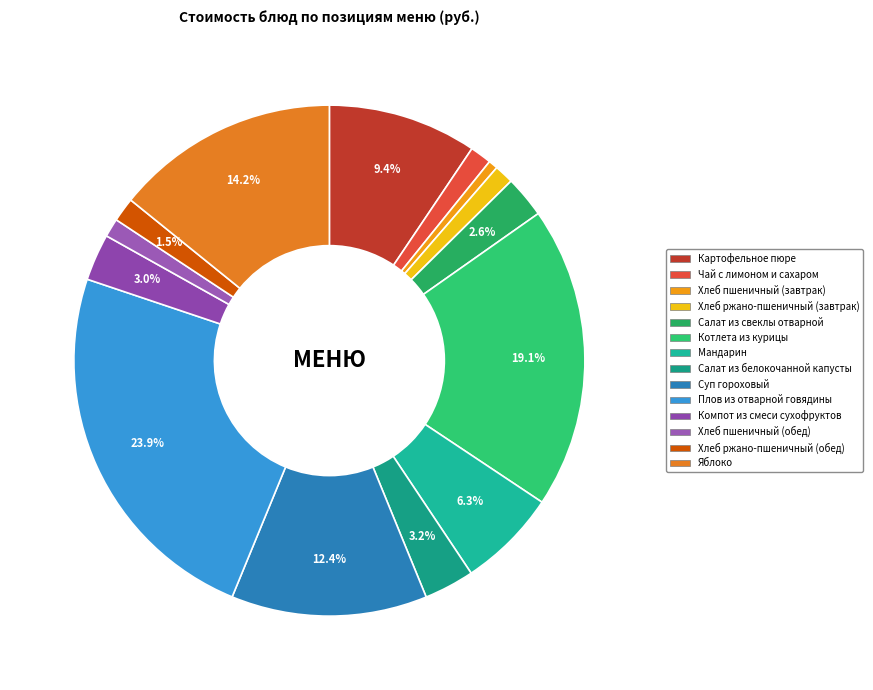

Which slice is the largest?

Плов из отварной говядины